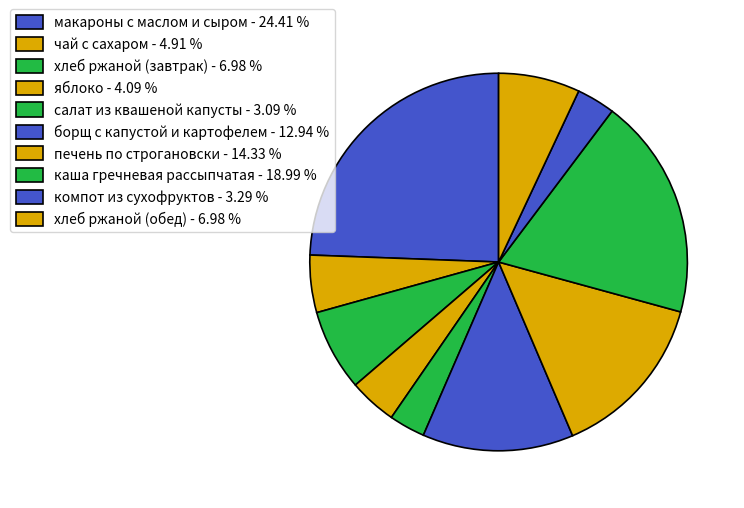

How many segments does this pie chart have?

10